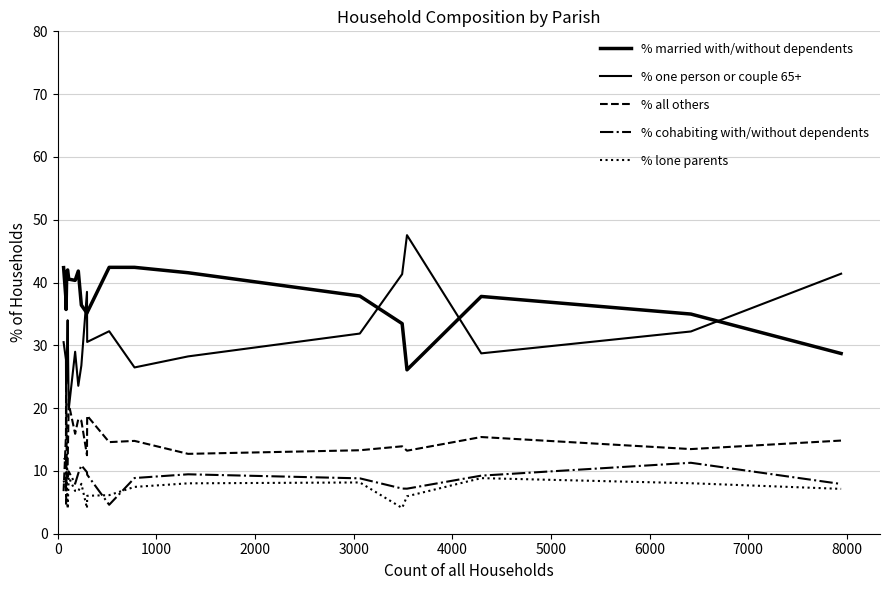

What is the minimum value for % cohabiting with/without dependents?

4.6